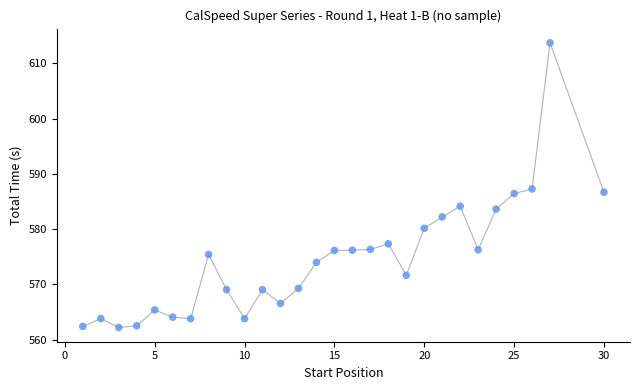

What is the range of Y values (max minus min)?

51.5